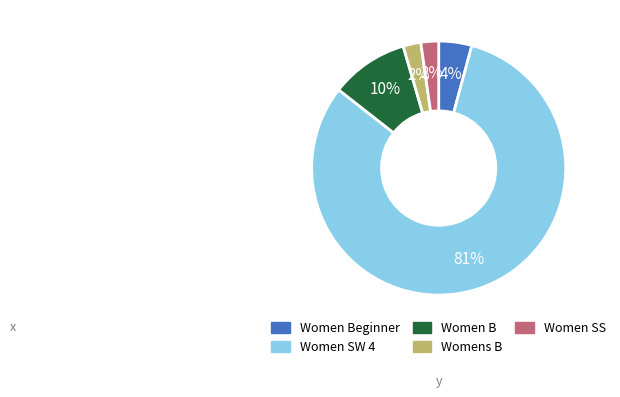

Is there a majority slice in this chart?

Yes